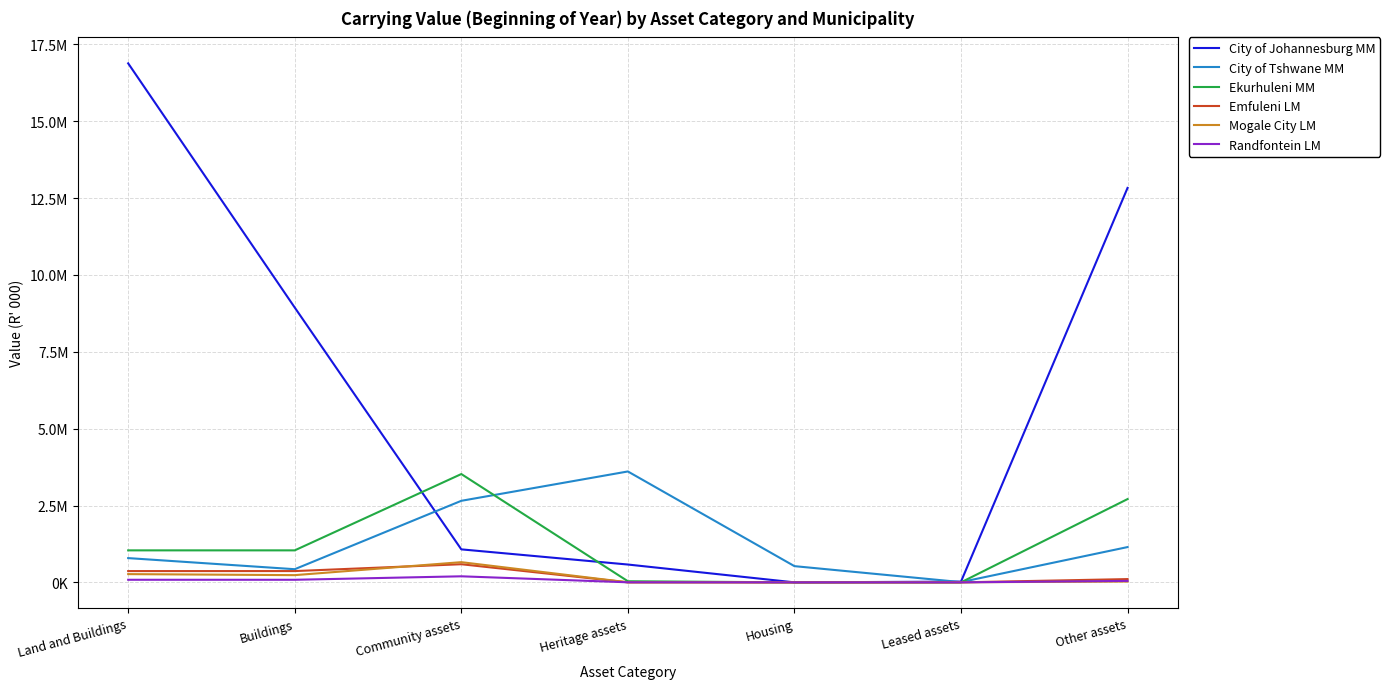

Between Land and Buildings and Buildings, which series saw the biggest shift?

City of Johannesburg MM